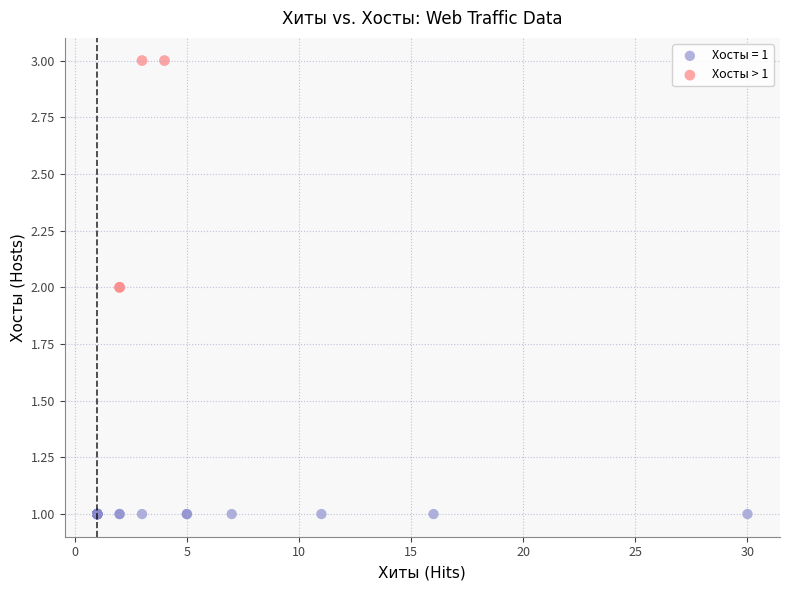

Which series contains the highest Y value?

Хосты > 1